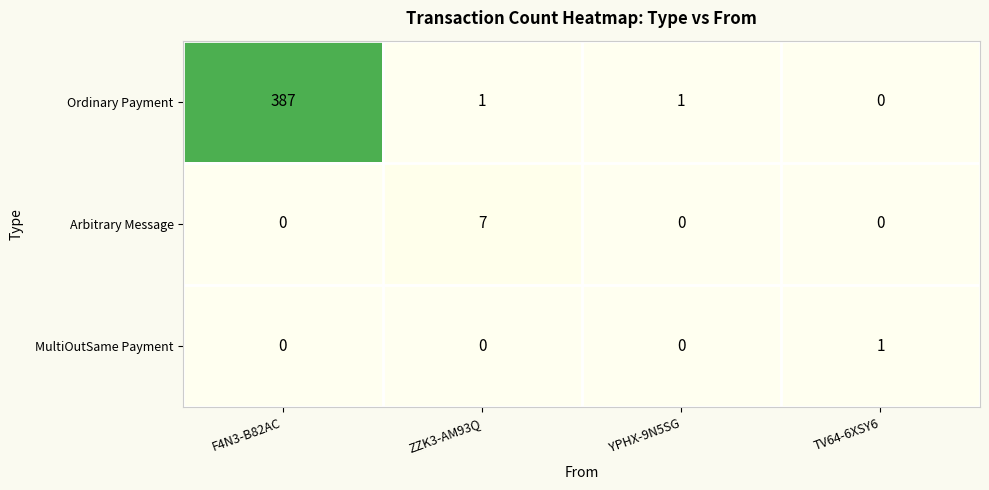

What is the sum of the Ordinary Payment values at F4N3-B82AC and YPHX-9N5SG?

388